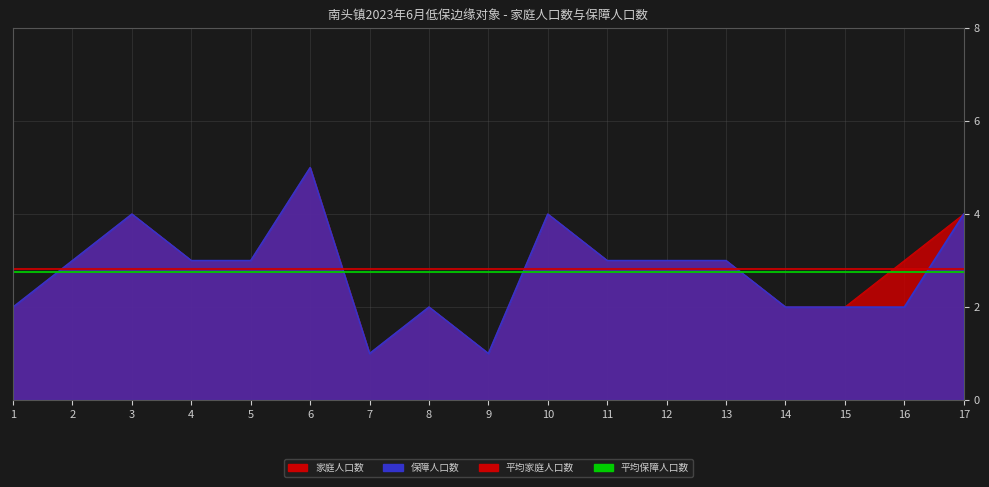

Count the number of data series in this chart.

2